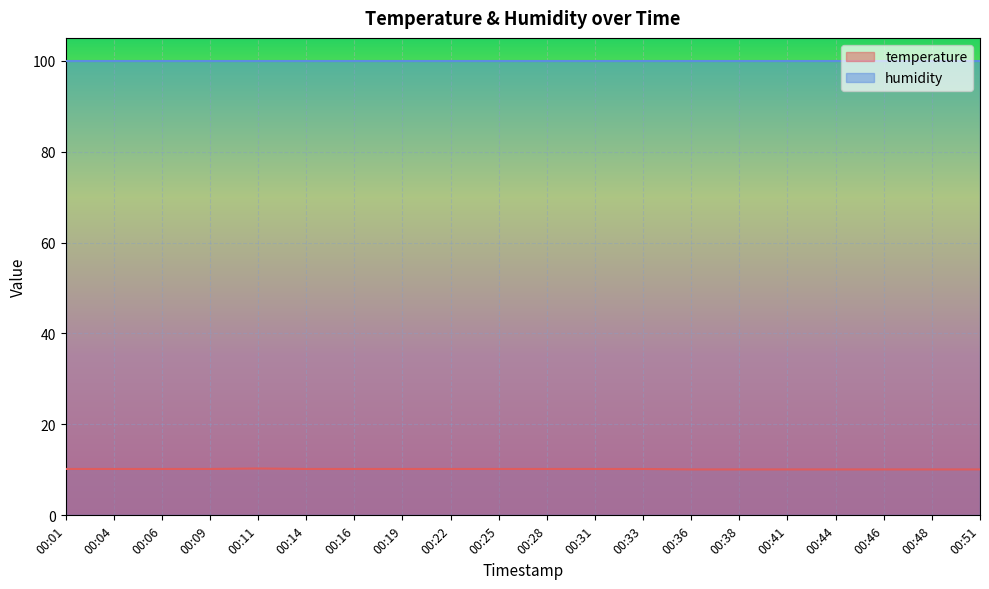

What is the average value?

10.2